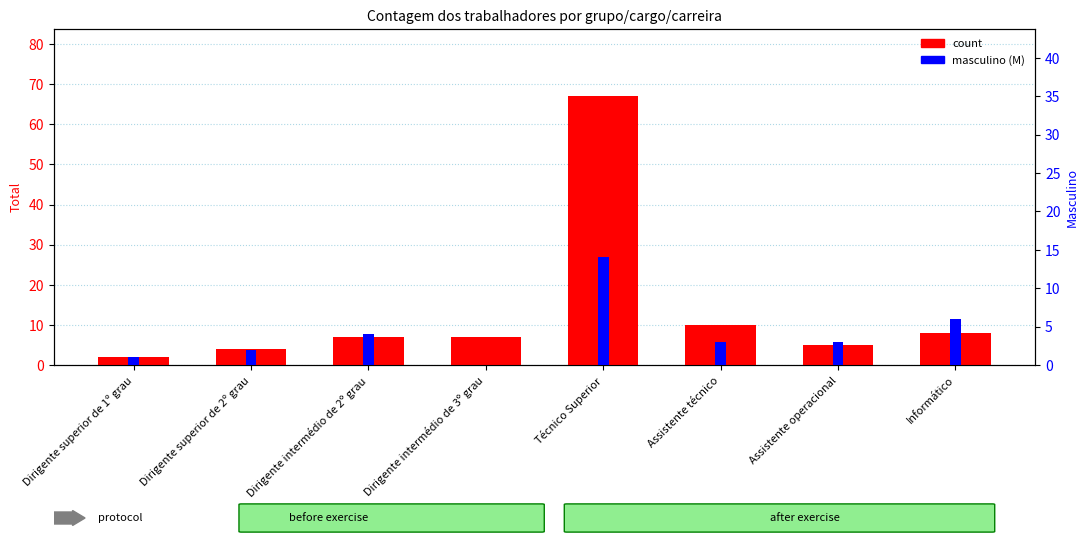

Is the value of Masculino (M) at Dirigente intermédio de 3º grau greater than the value of Total (M+F) at Dirigente superior de 1º grau?

No